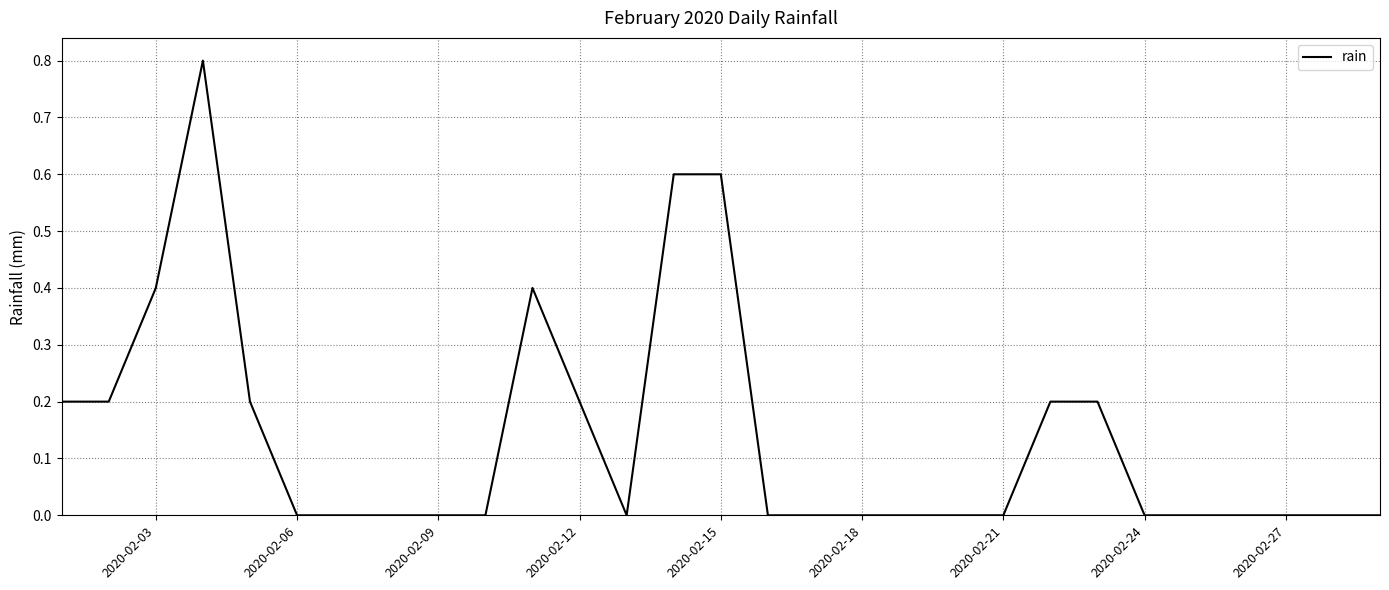

What is the greatest value displayed?

0.8